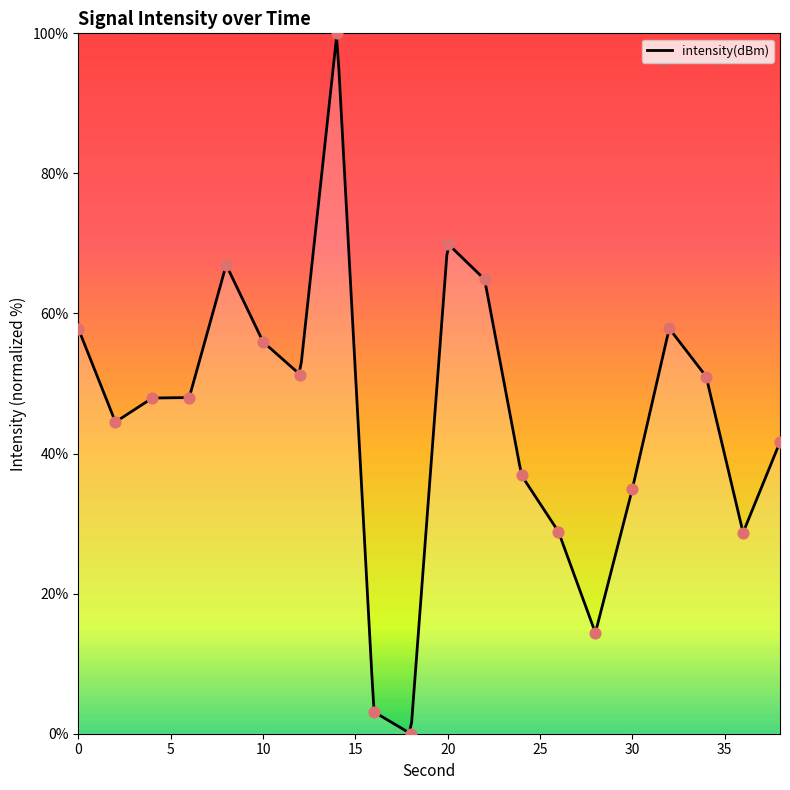

Between 26 and 32, which is larger?

32